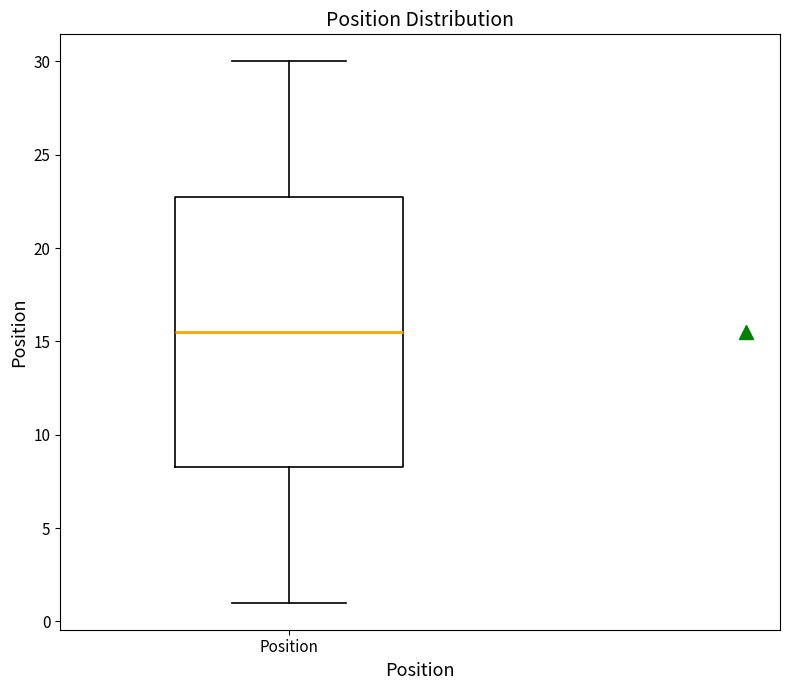

Transcribe this box plot: give where the median line is, the range the box spans, and where the two whiskers end, as read against the y-axis. The values are not printed on the chart, so give them approximately, as read against the axis.

median 15.5, box 8.5 to 23.0, whiskers 1.0 to 30.0